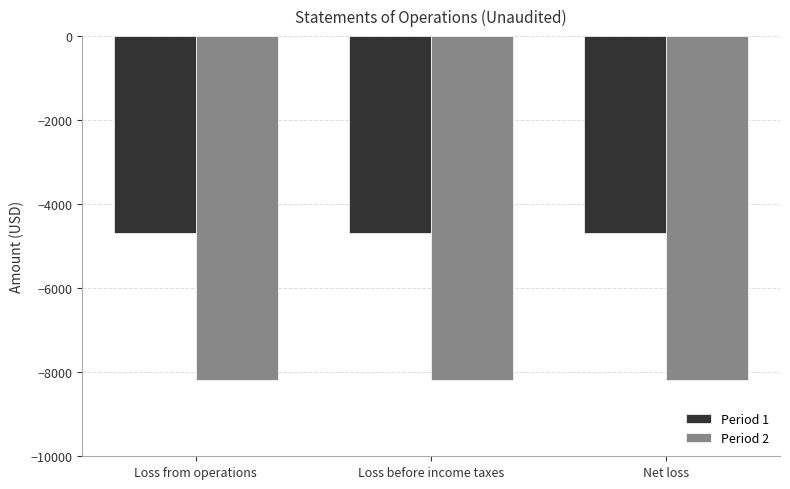

What is the minimum value shown in the chart?

-8191